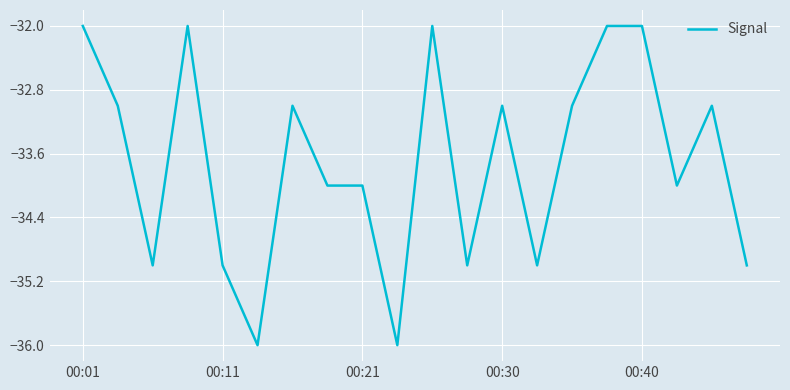

What is the minimum value shown in the chart?

-36